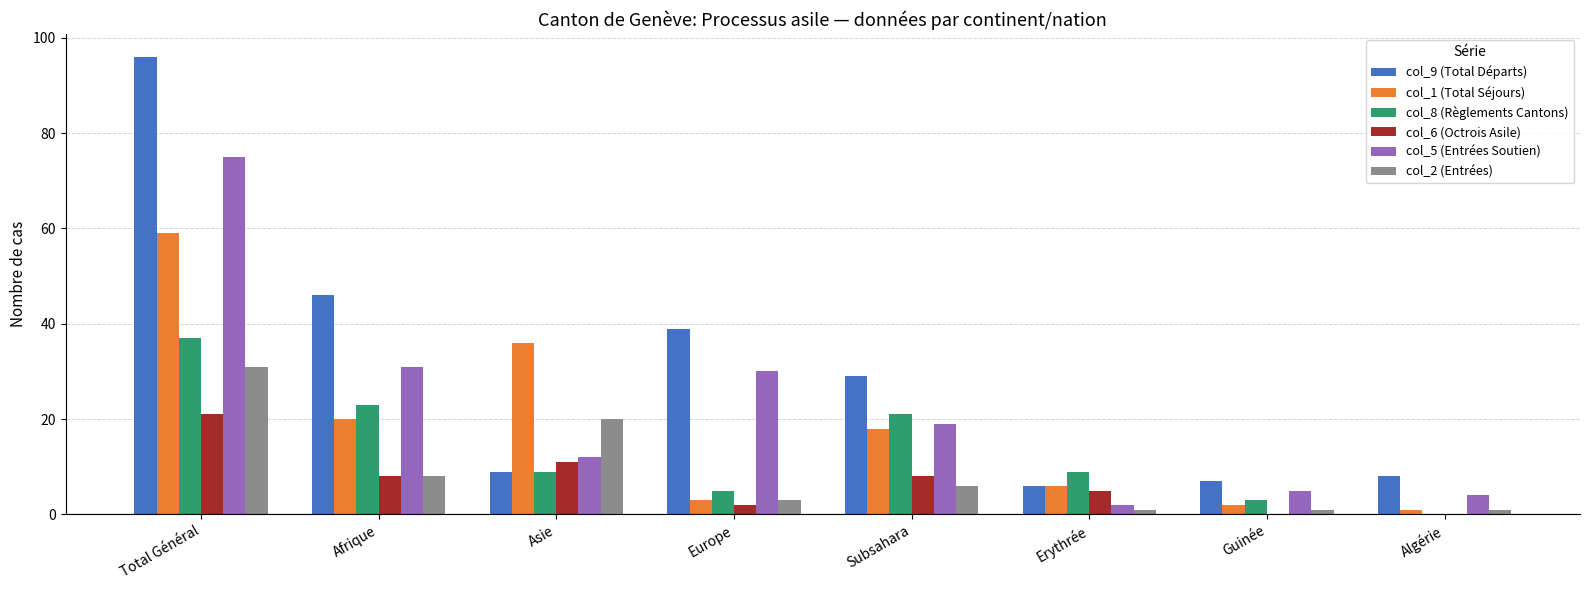

The col_5 (Entrées Soutien) series shows 43 at Afrique. True or false?

False